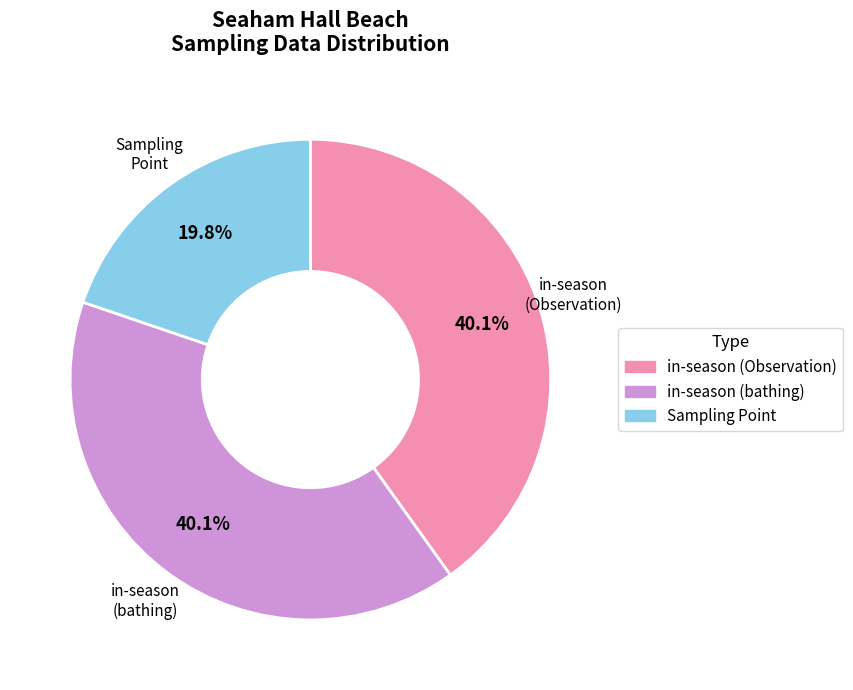

Combined, do in-season (bathing) and in-season (Observation) account for over 50%?

Yes